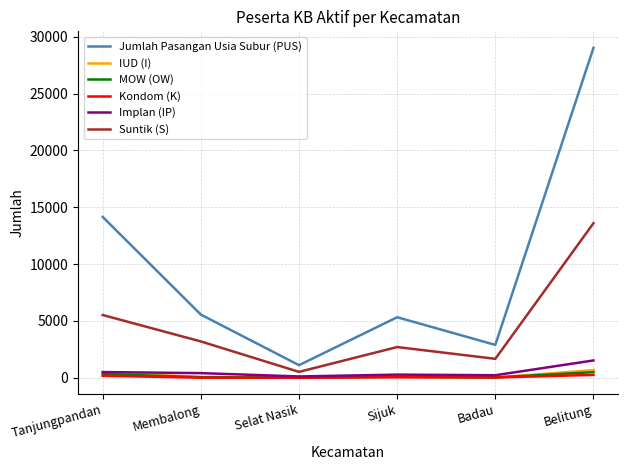

What is the total value across all series at Membalong?

9282